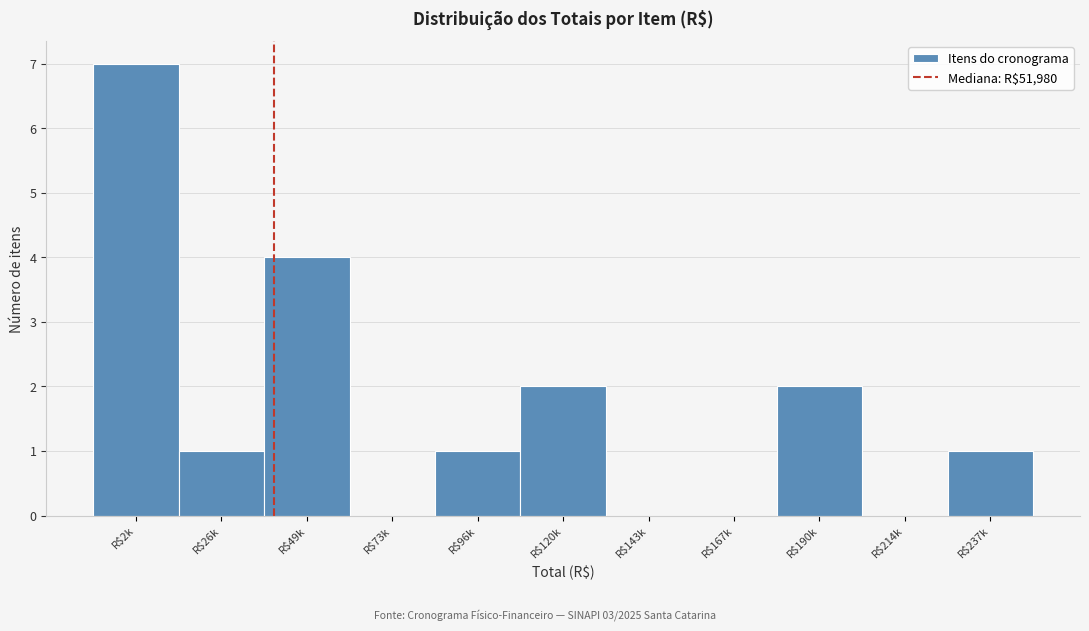

Is it true that the value at R$167k is 5?

False